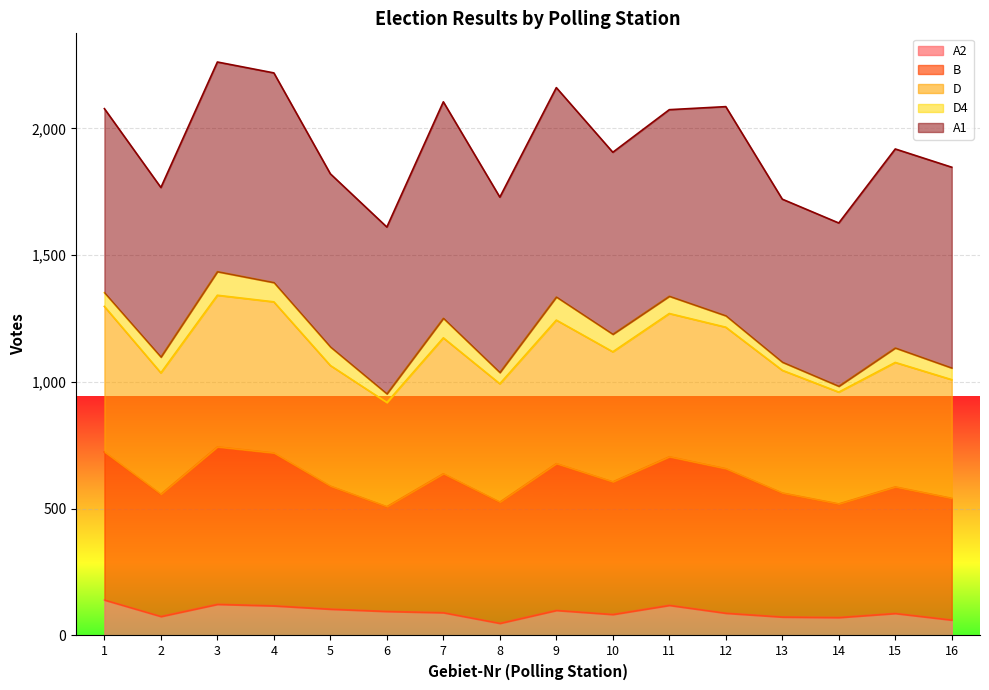

The value of A2 at 9 is 99. True or false?

True